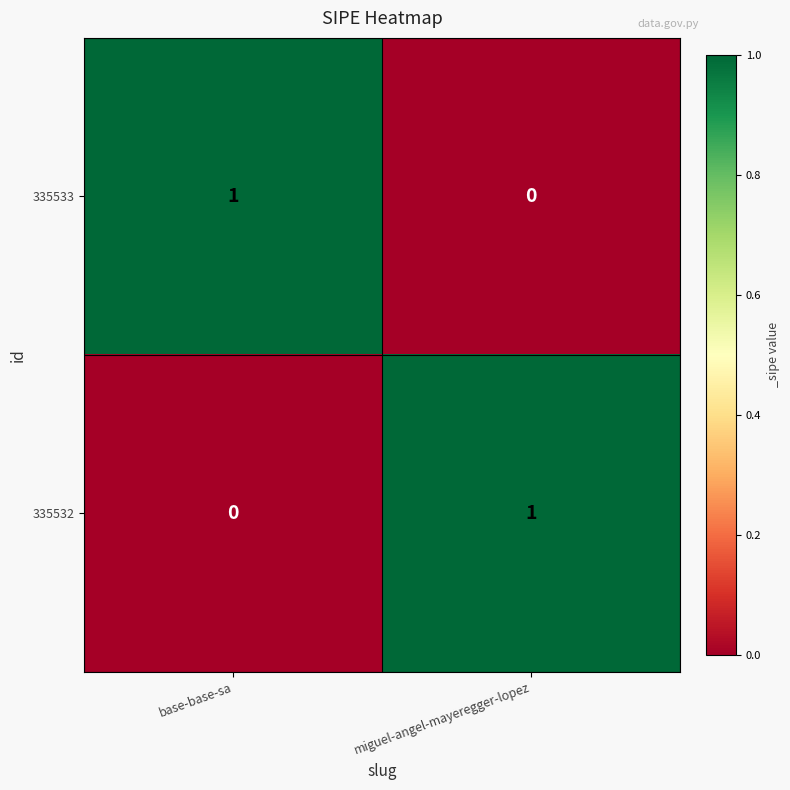

What is the spread (max minus min) of values at miguel-angel-mayeregger-lopez?

1